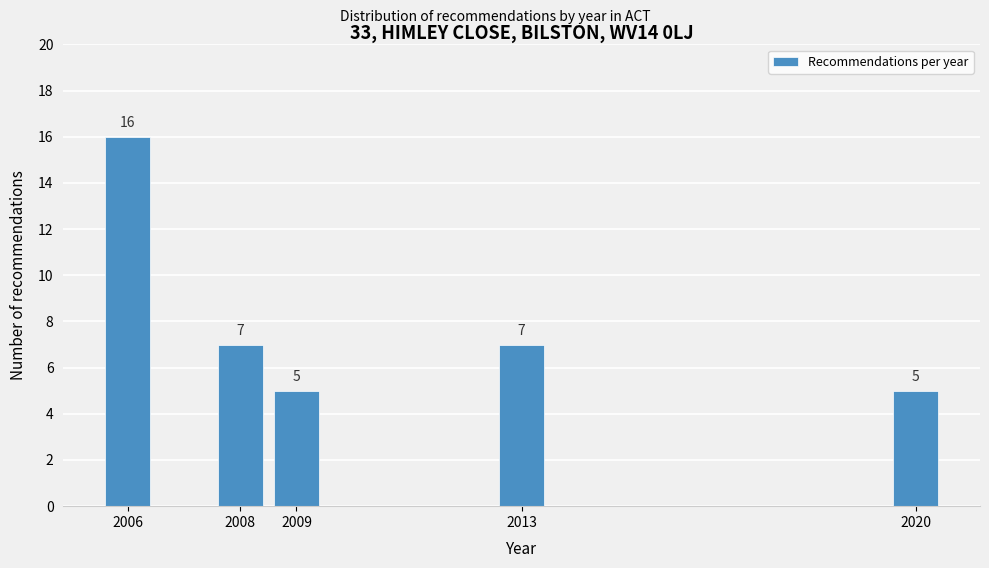

Reading right to left, extract all data points from this chart.

5	7	5	7	16